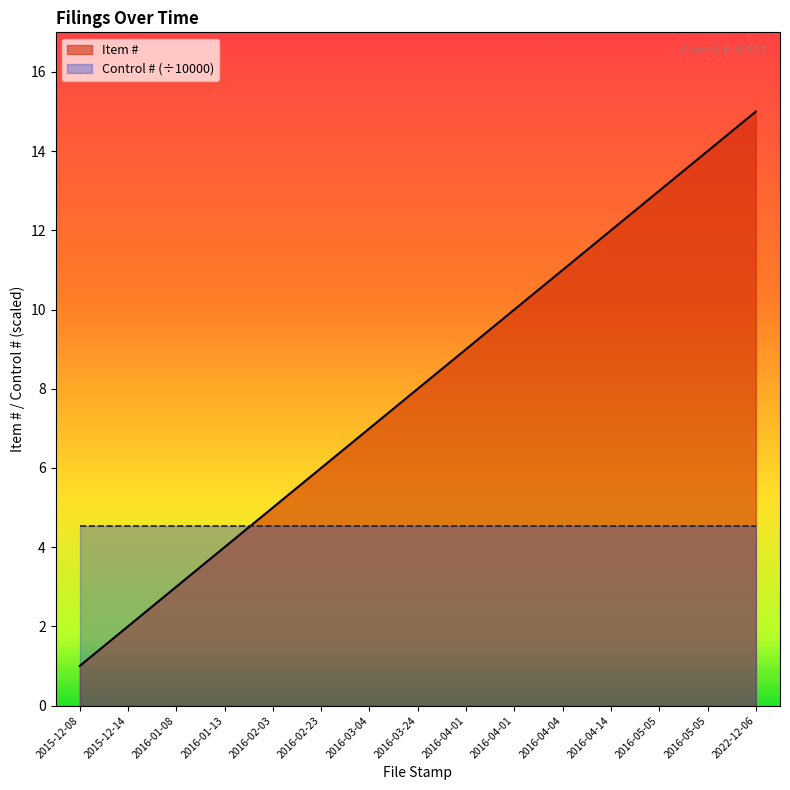

Does the chart display data point markers on the line(s)?

No